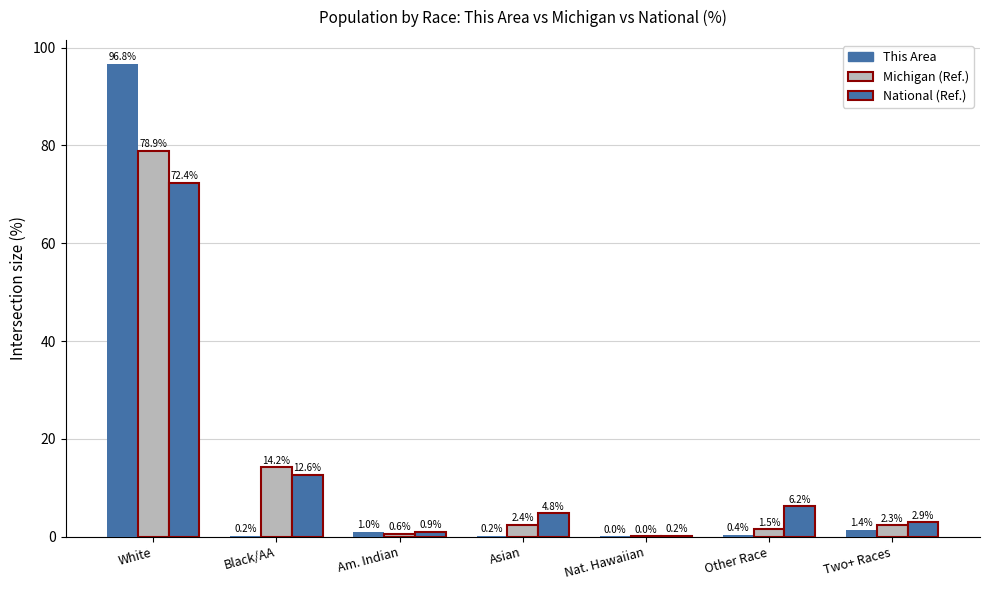

Count the number of categories in the chart.

7